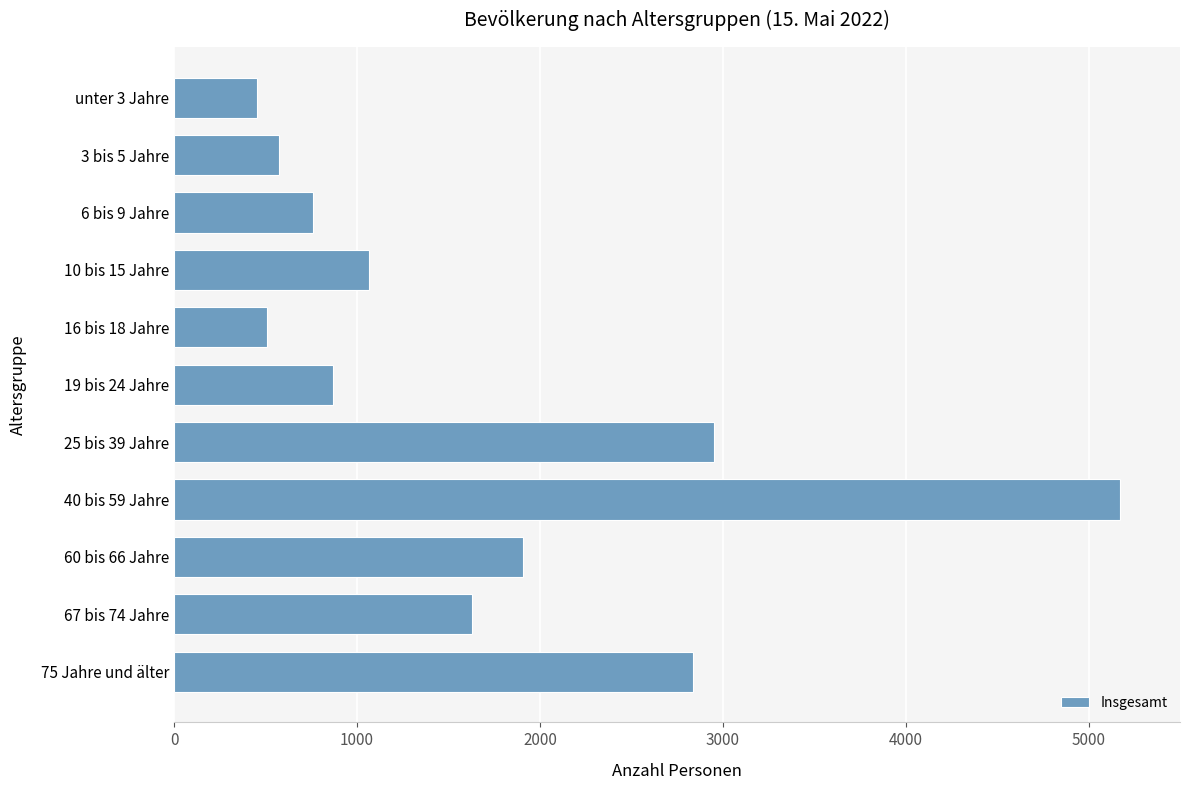

Which category has the highest value across all series?

40 bis 59 Jahre